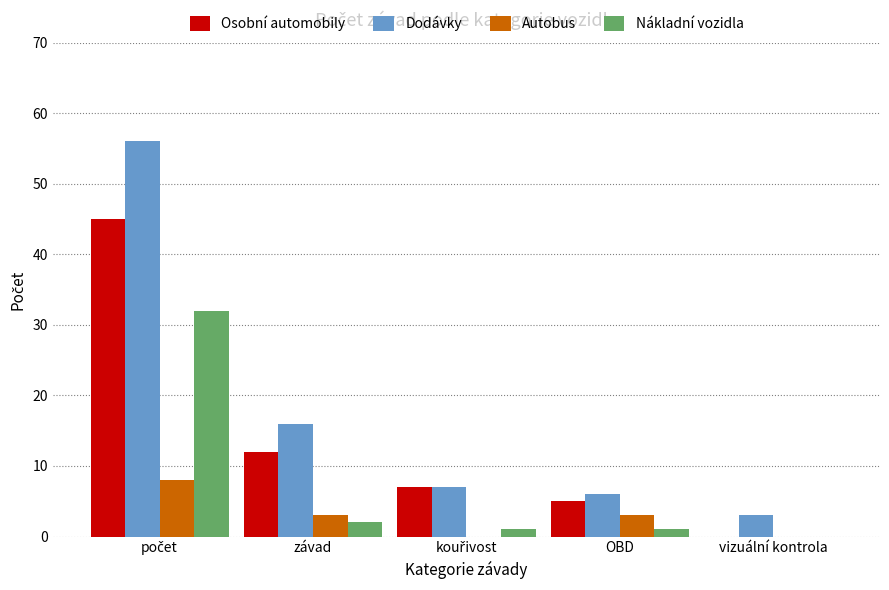

What is the highest value of the Autobus series?

8